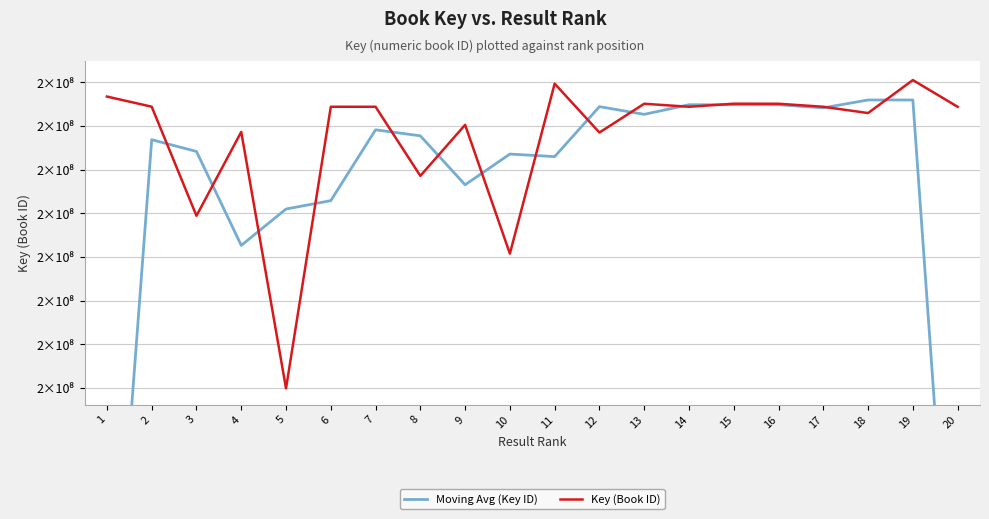

Reading left to right, list all the values displayed in this chart.

Moving Avg (Key ID): 1=145204463.7	2=213447504.3	3=212097798.0	4=201341034.3	5=205503981.3	6=206463990.7	7=214579774.0	8=213889052.3	9=208280878.0	10=211801421.0	11=211508428.7	12=217231782.7	13=216349277.3	14=217449921.0	15=217450083.0	16=217450121.0	17=217093210.3	18=217996627.7	19=217996475.0	20=145830468.3
Key (Book ID): 1=218387360.0	2=217226031.0	3=204729122.0	4=214338241.0	5=184955740.0	6=217217963.0	7=217218269.0	8=209303090.0	9=215145798.0	10=200393746.0	11=219864719.0	12=214266821.0	13=217563808.0	14=217217203.0	15=217568752.0	16=217564294.0	17=217217317.0	18=216498020.0	19=220274546.0	20=217216859.0